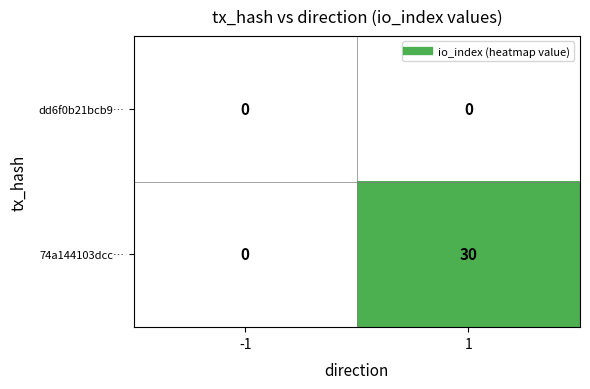

What is the total value across all series at 1?

30